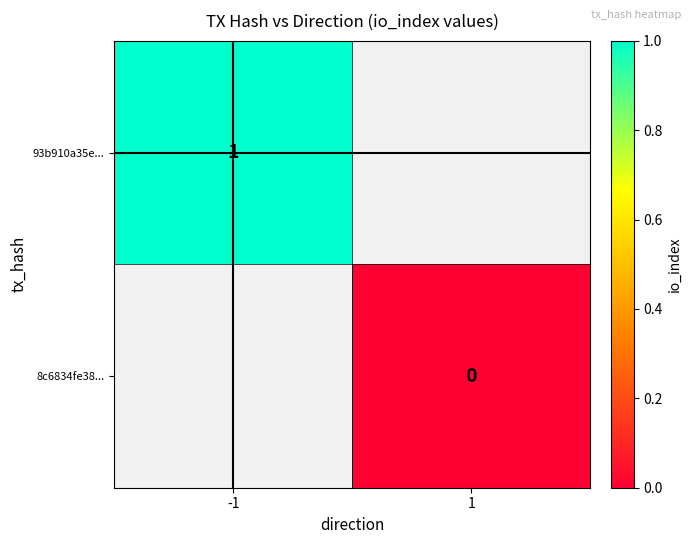

The 93b910a35e... series shows 0 at -1. True or false?

False